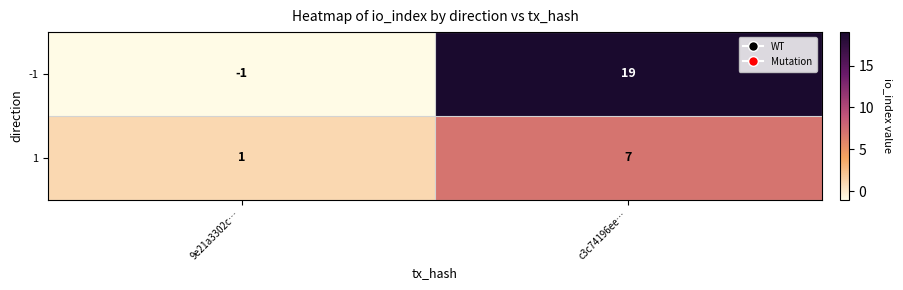

What is the difference between the 1 values at c3c74196ee… and 9e21a3302c…?

6